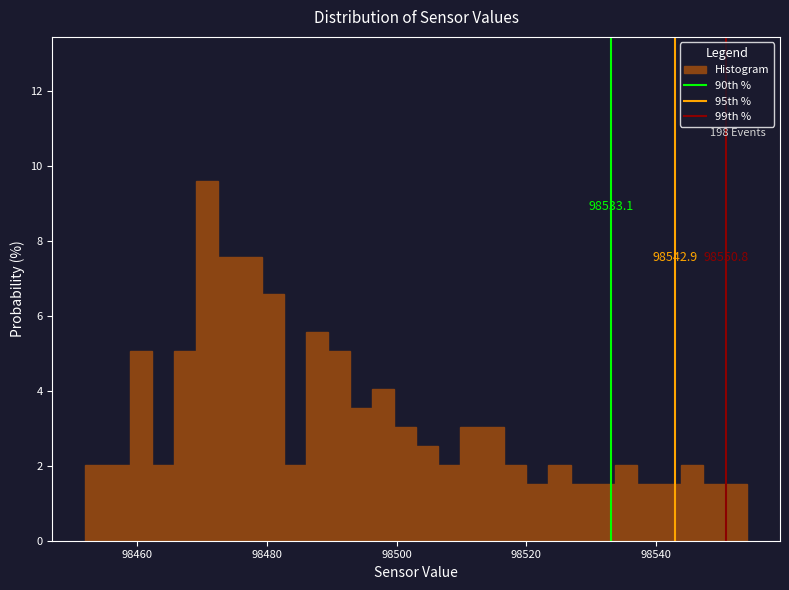

Around what value on the x-axis is the tallest bar? Give the approximate position of its centre, as read against the axis.

98470